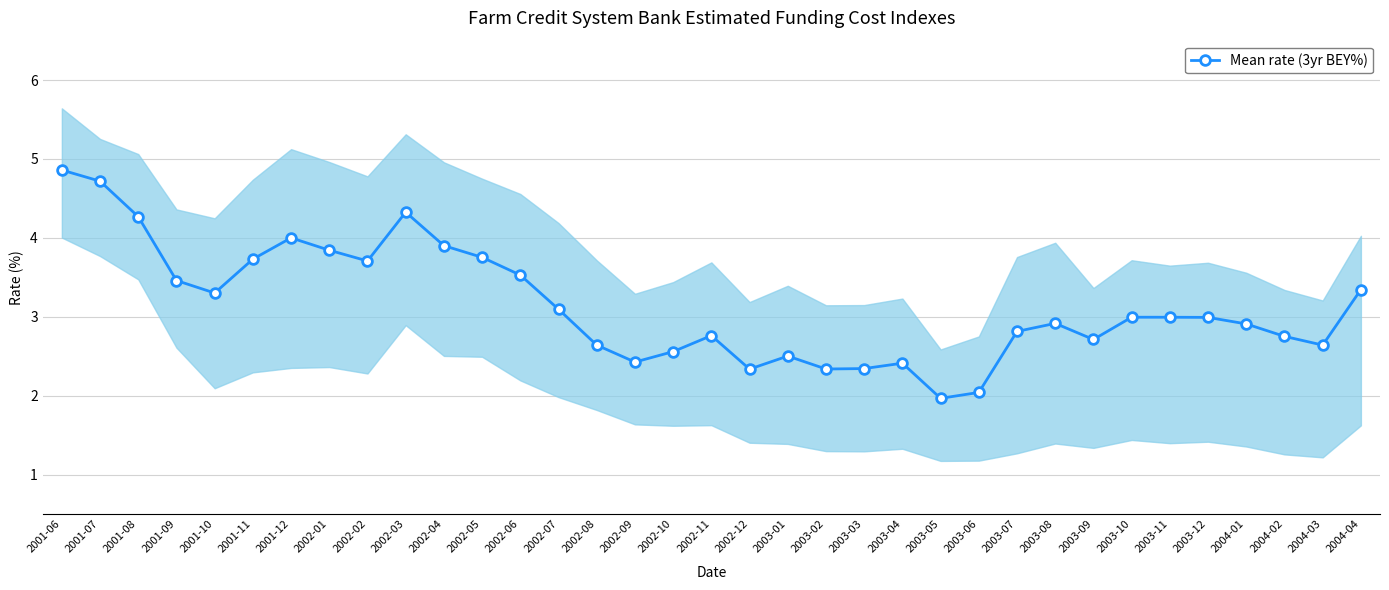

How many interior local valleys (lower than both neighbors) does the data have?

8